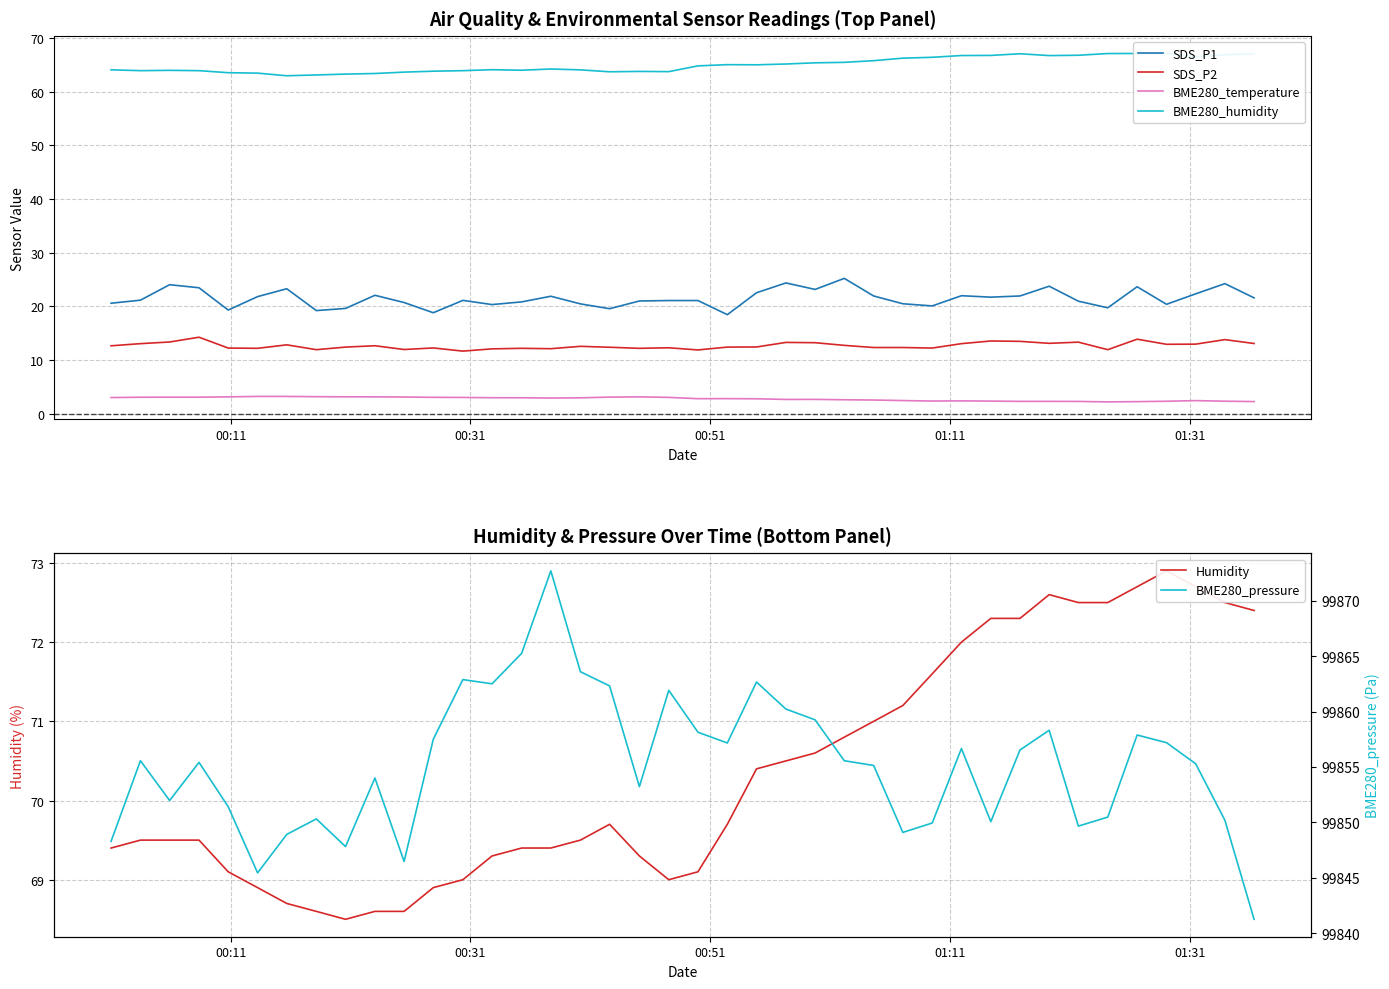

True or false: SDS_P1 and SDS_P2 intersect in this chart.

False